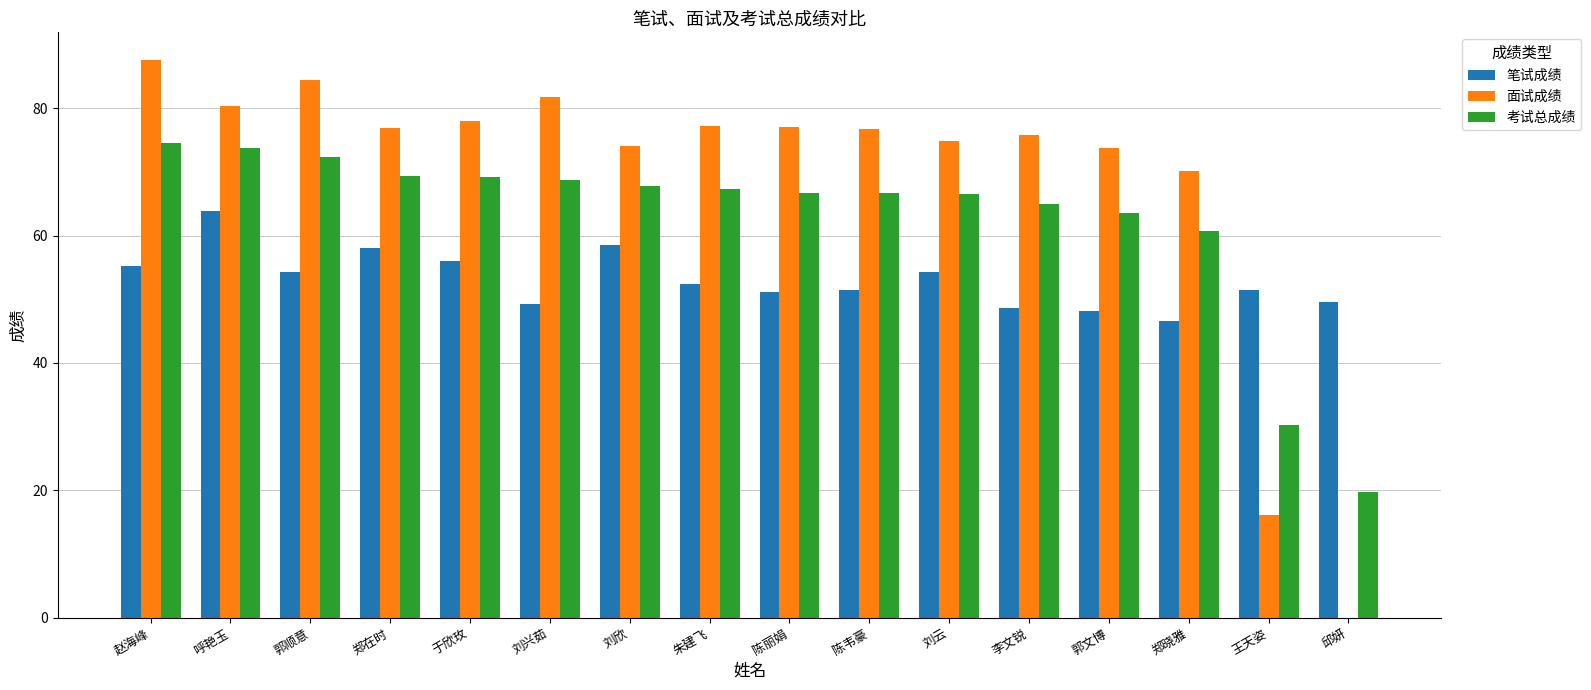

At which label does 笔试成绩 reach its peak?

呼艳玉